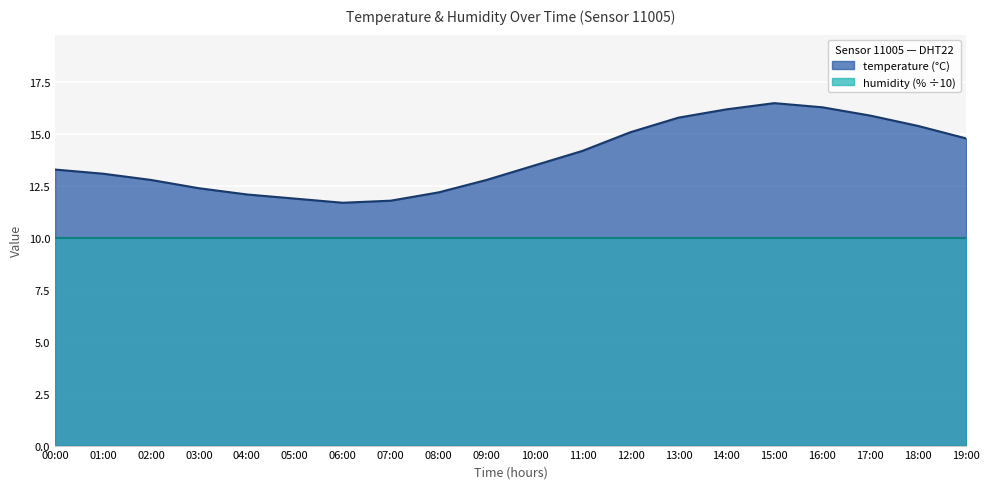

True or false: the data has more than 0 interior local peaks.

True